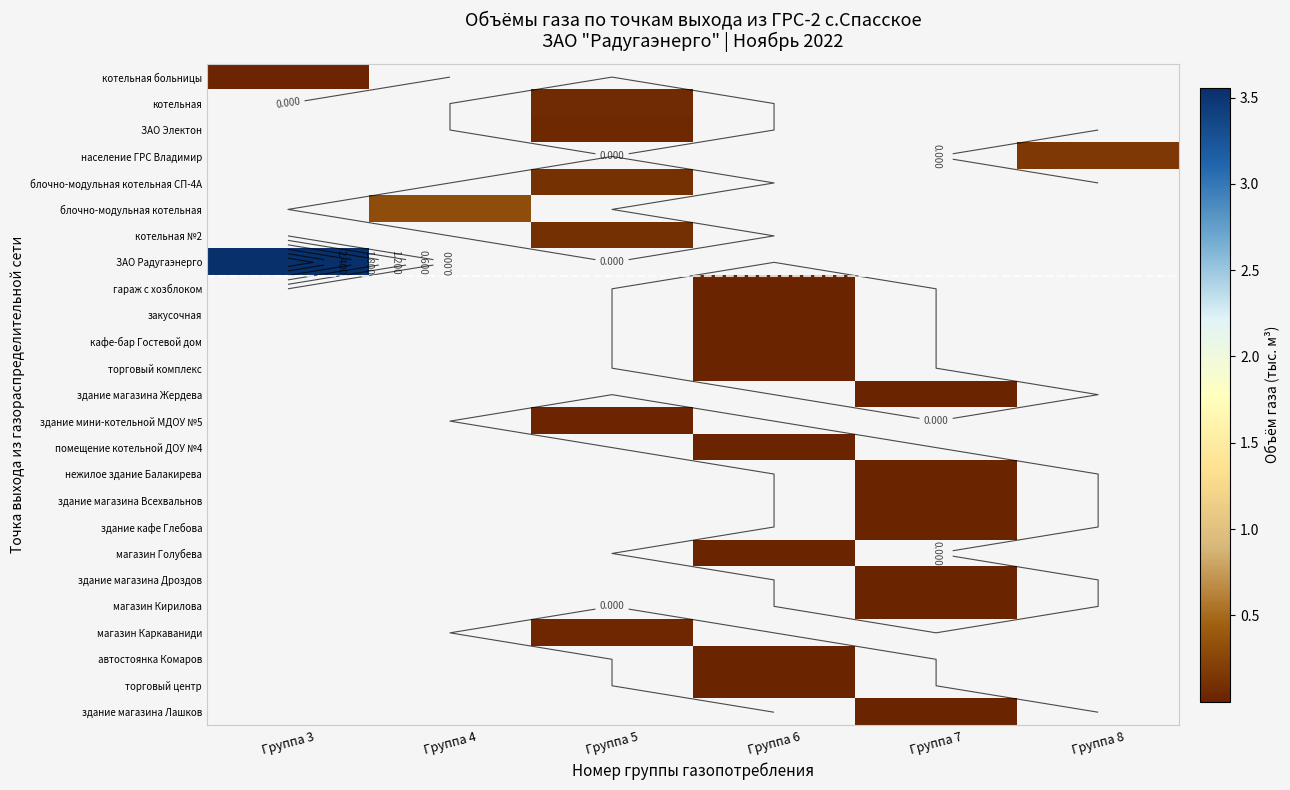

Which has a higher value, Группа 4 or Группа 5?

Группа 5